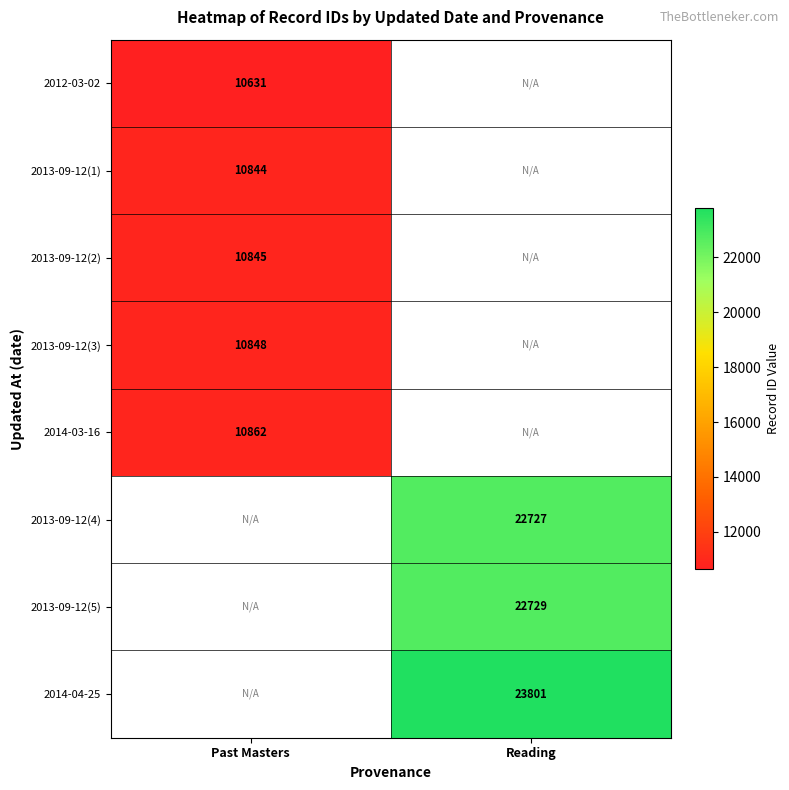

What is the greatest value displayed?

23801.0